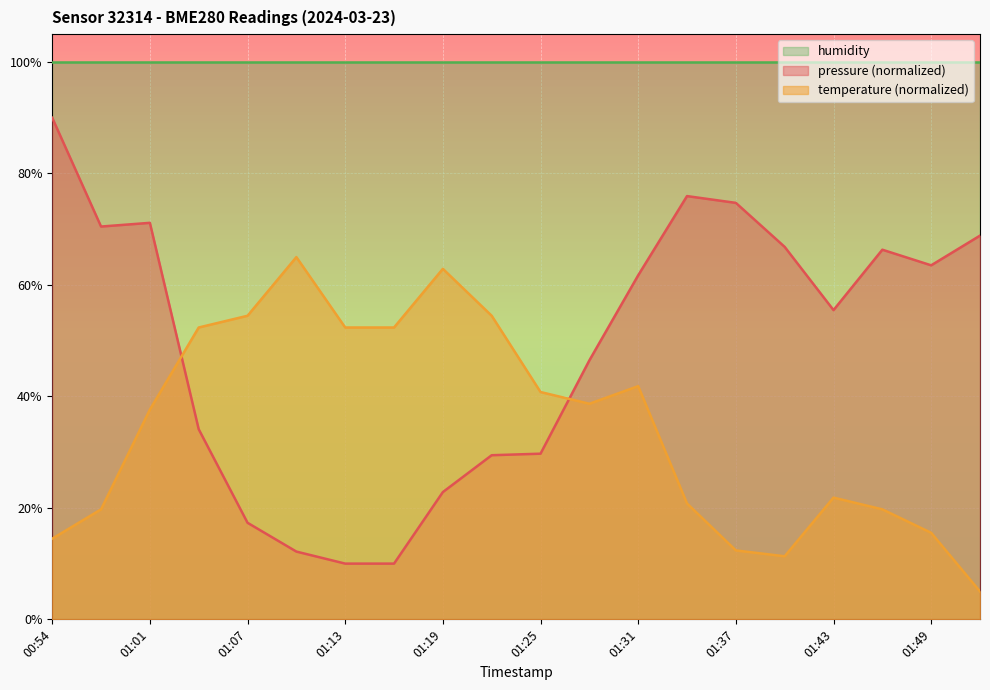

True or false: humidity has a value of 100.0 at 01:13.

True